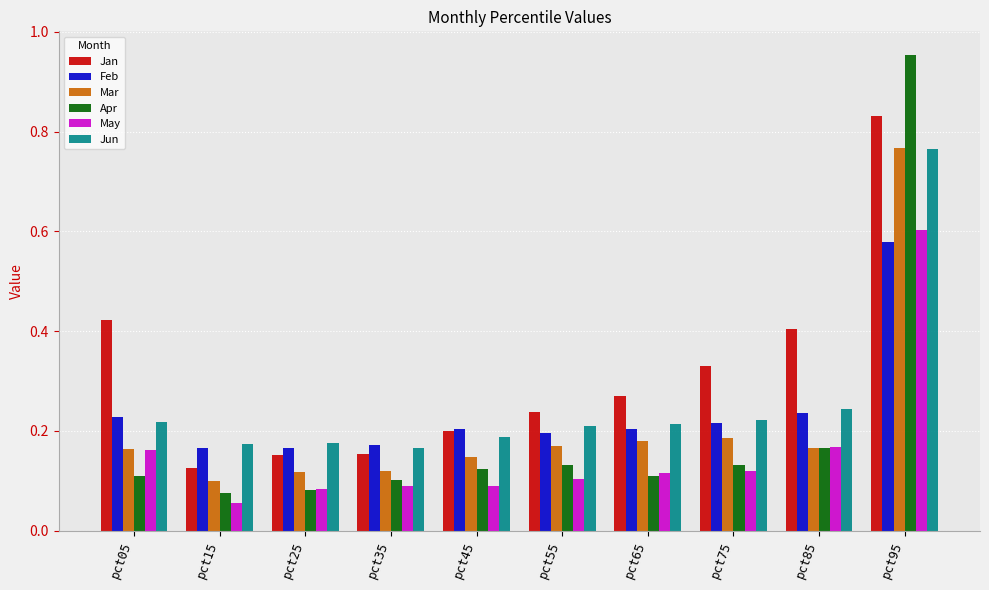

What is the difference between the maximum and second lowest values in the May series?

0.5